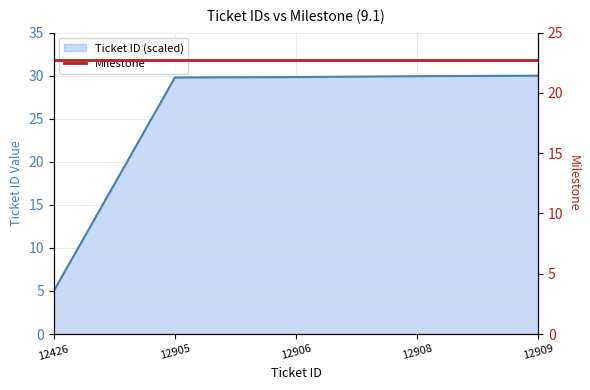

Which has a higher value, 12908 or 12426?

12908